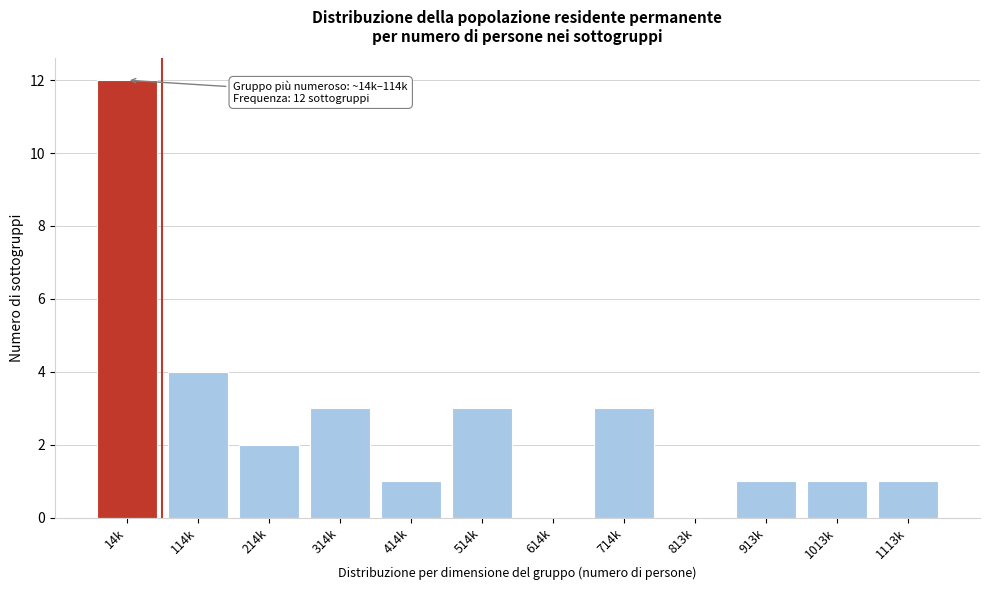

Reading left to right, what are all the values shown in this chart?

14k=12	114k=4	214k=2	314k=3	414k=1	514k=3	614k=0	714k=3	813k=0	913k=1	1013k=1	1113k=1